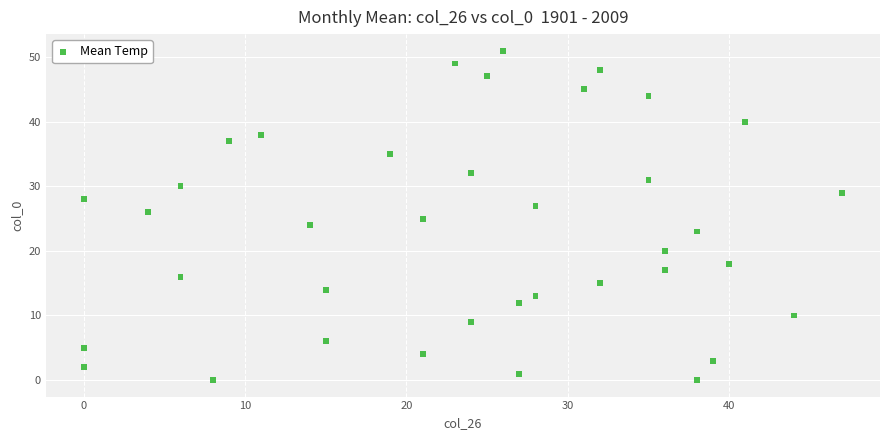

What is the range of Y values (max minus min)?

51